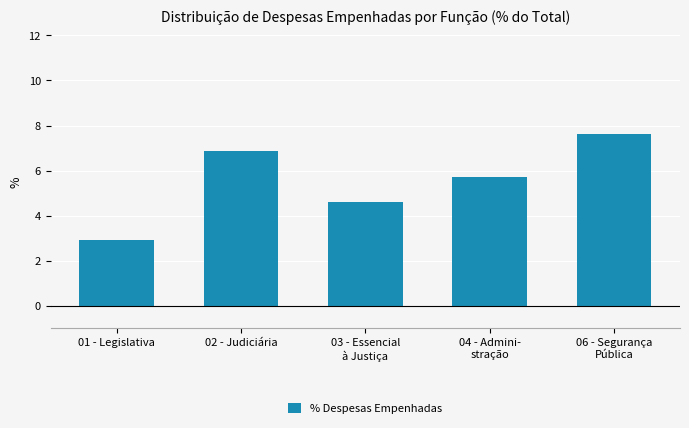

What is the greatest value displayed?

7.6